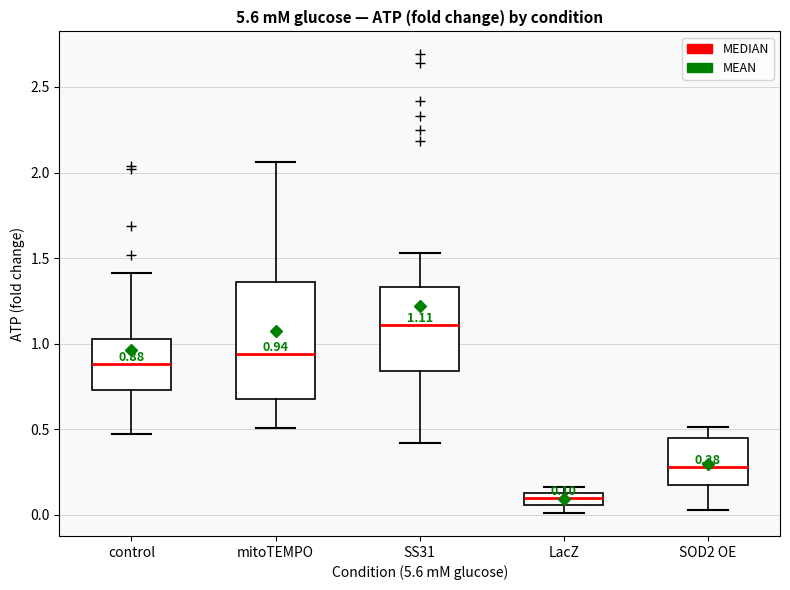

Which box's median line is the lowest?

LacZ